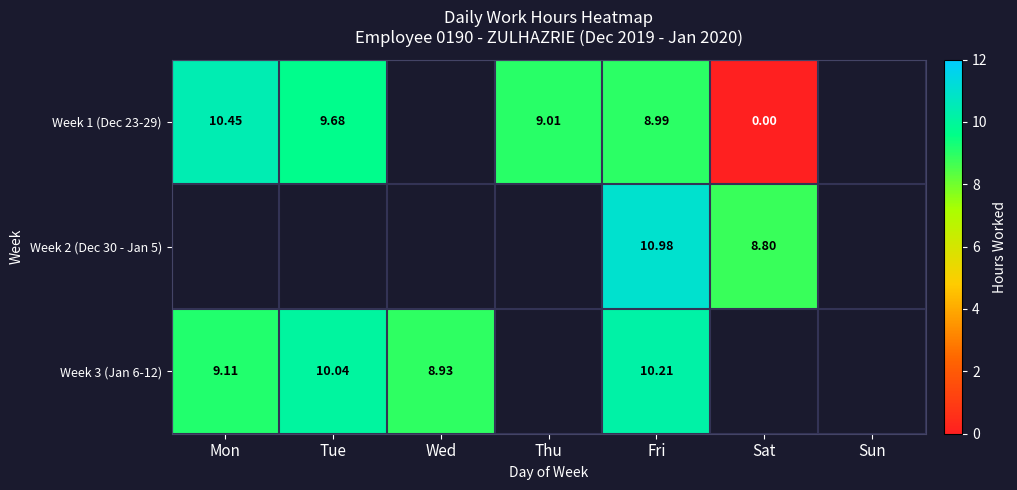

The value of Week 1 (Dec 23-29) at Sat is 6.3. True or false?

False